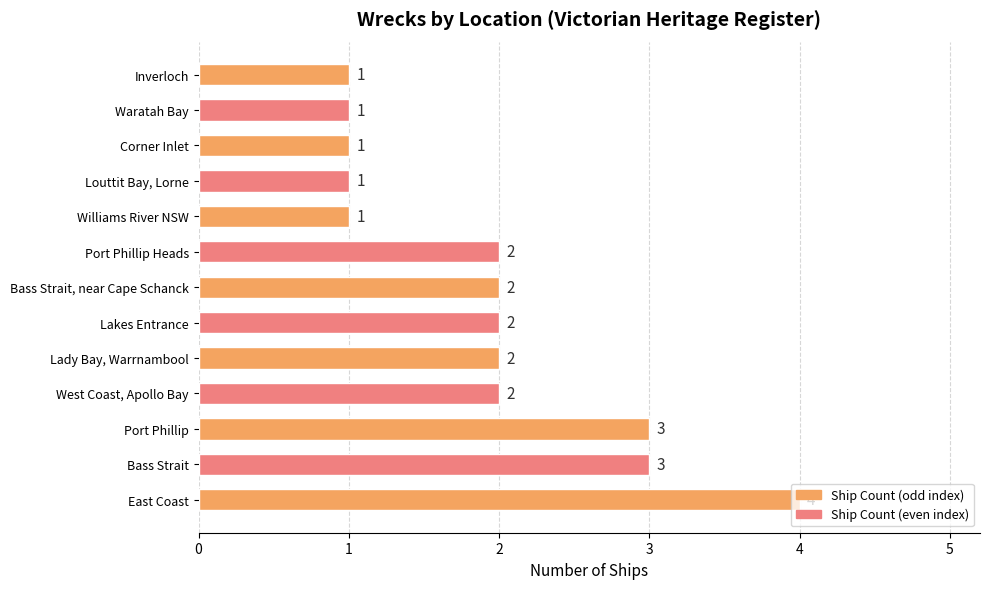

What is the average value?

2